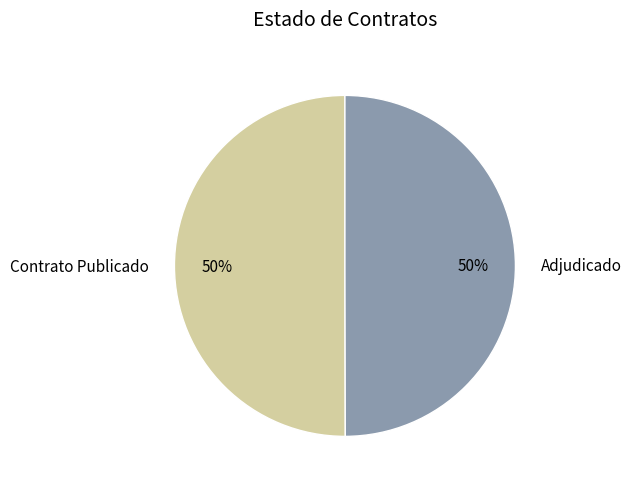

The Adjudicado slice represents 50% of the pie. True or false?

True